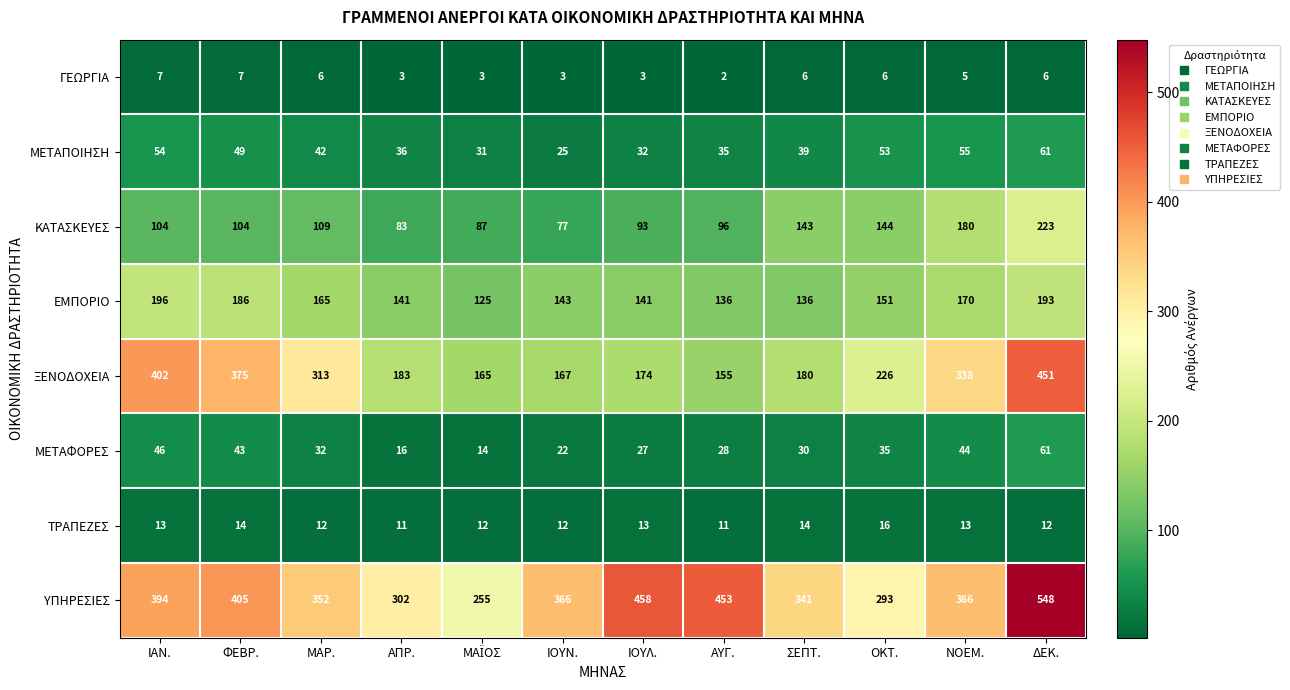

What is the lowest value of the ΚΑΤΑΣΚΕΥΕΣ series?

77